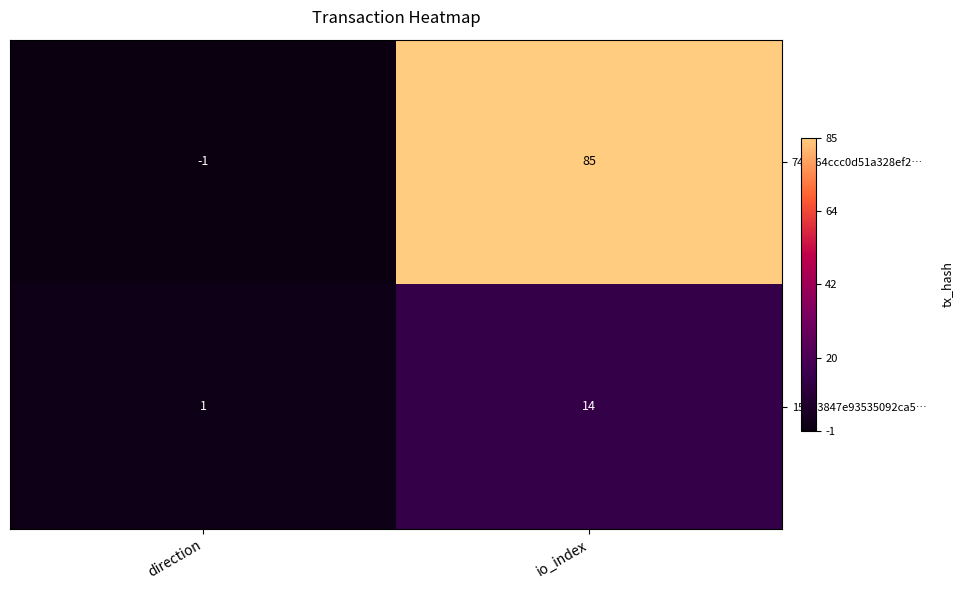

At which label is 159d3847e93535092ca5… closest to 7?

direction